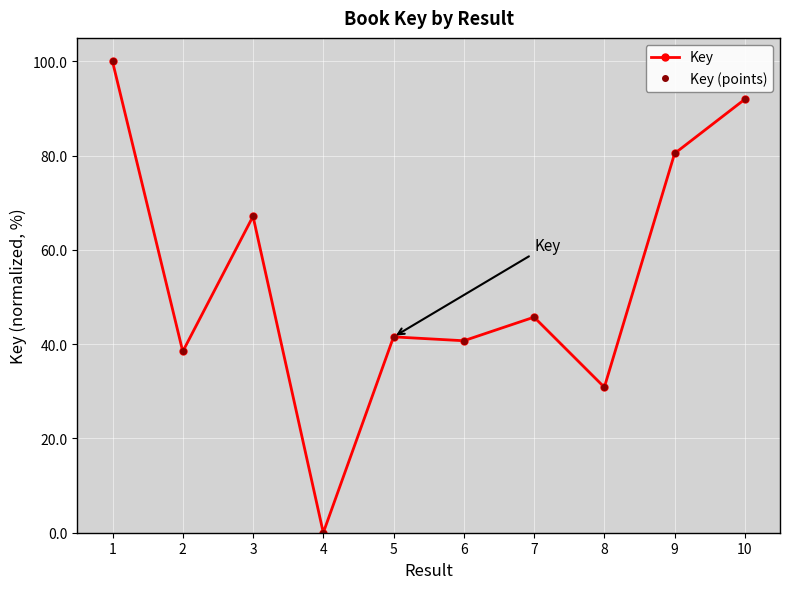

Does the chart have visible grid lines?

Yes